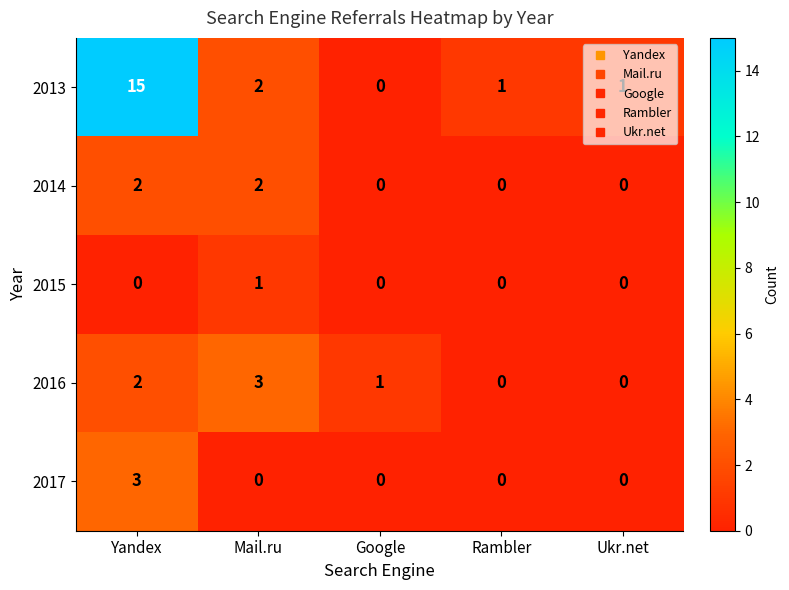

How many positive values does the 2016 series have?

3